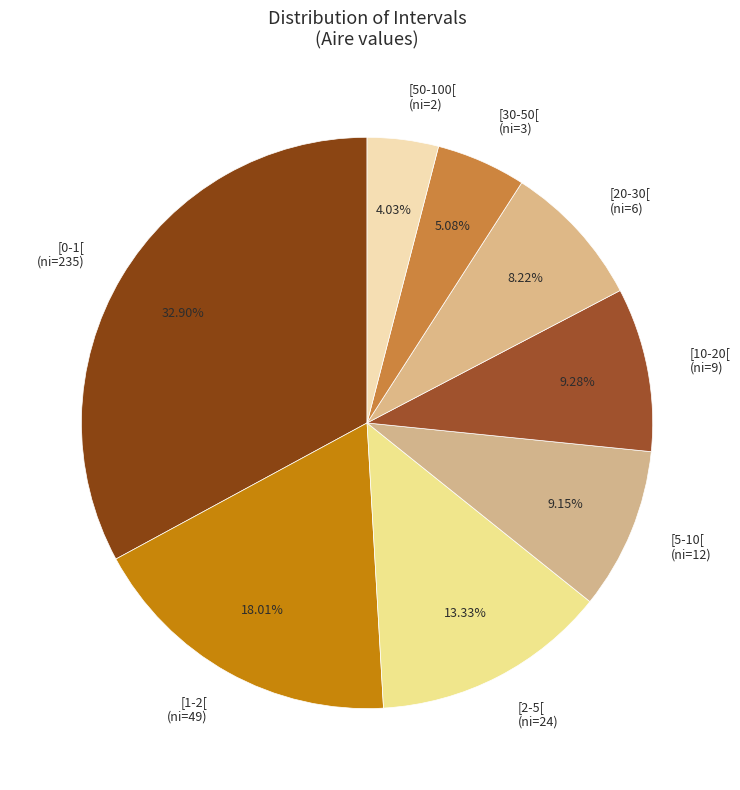

Does any single category account for the majority?

No